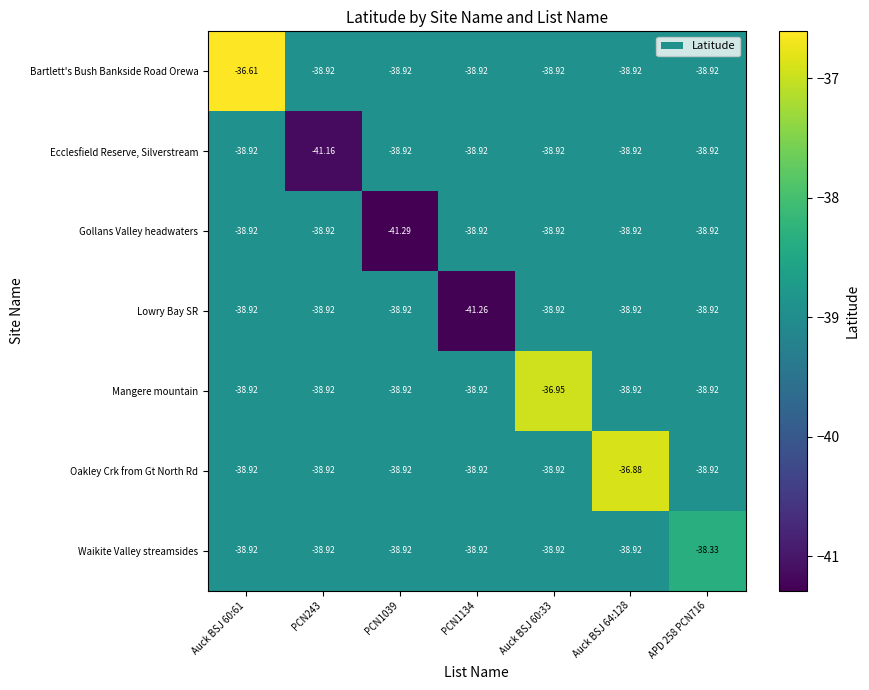

Which series changed the most between PCN1134 and Auck BSJ 64:128?

Lowry Bay SR